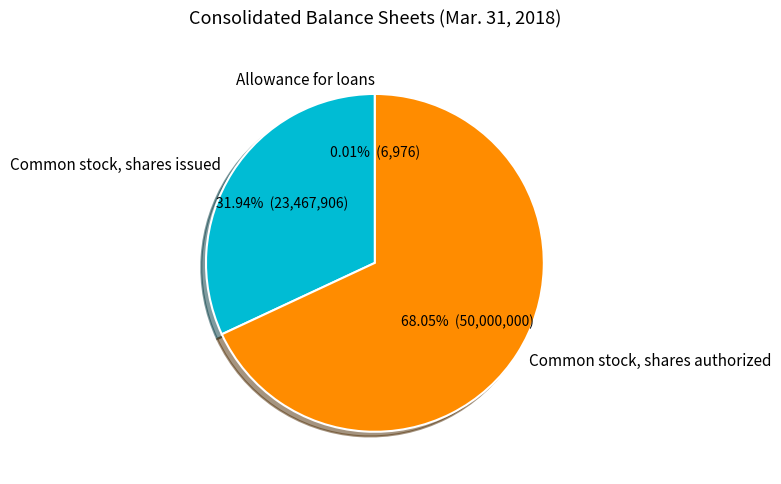

To the nearest percent, what is the difference between the largest and smallest slice percentages?

68%